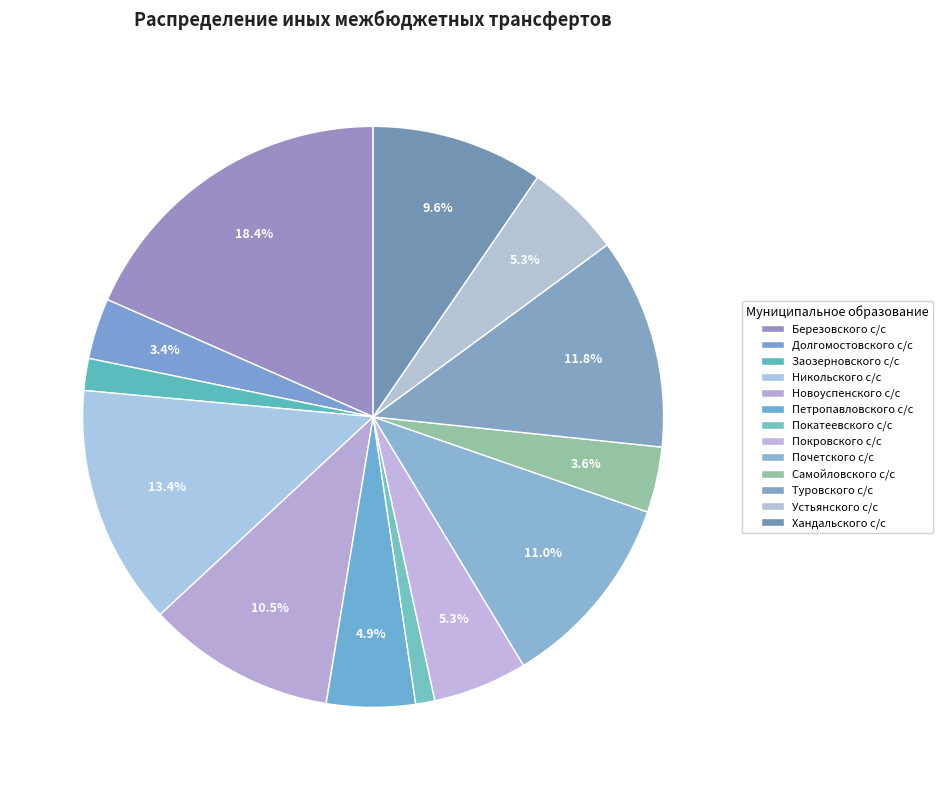

How many slices are in this pie chart?

13